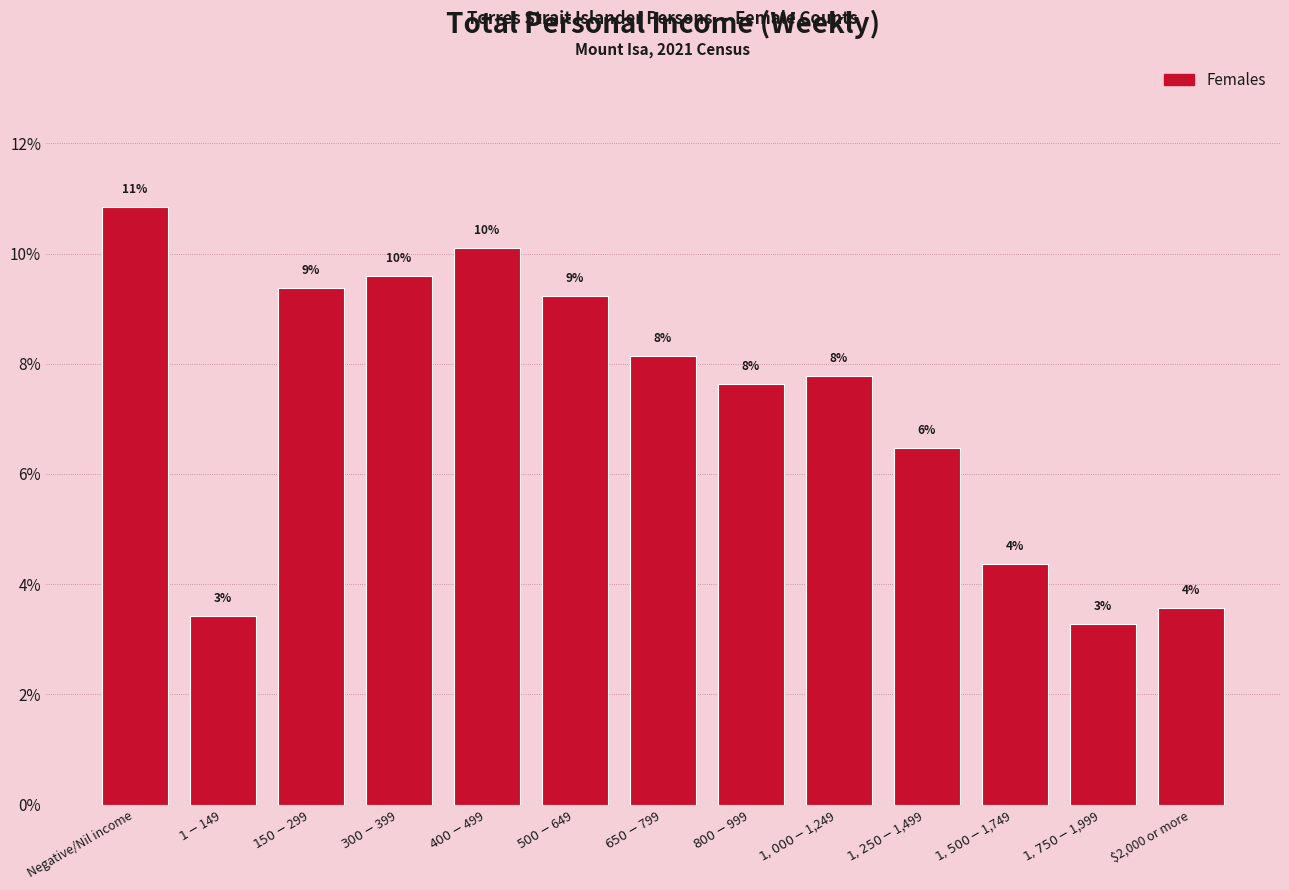

How many bars are there in total?

13